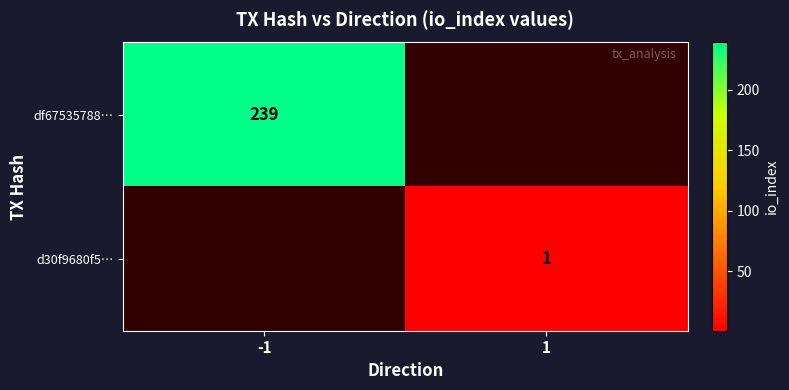

True or false: d30f9680f5… has a value of 0 at 1.

False